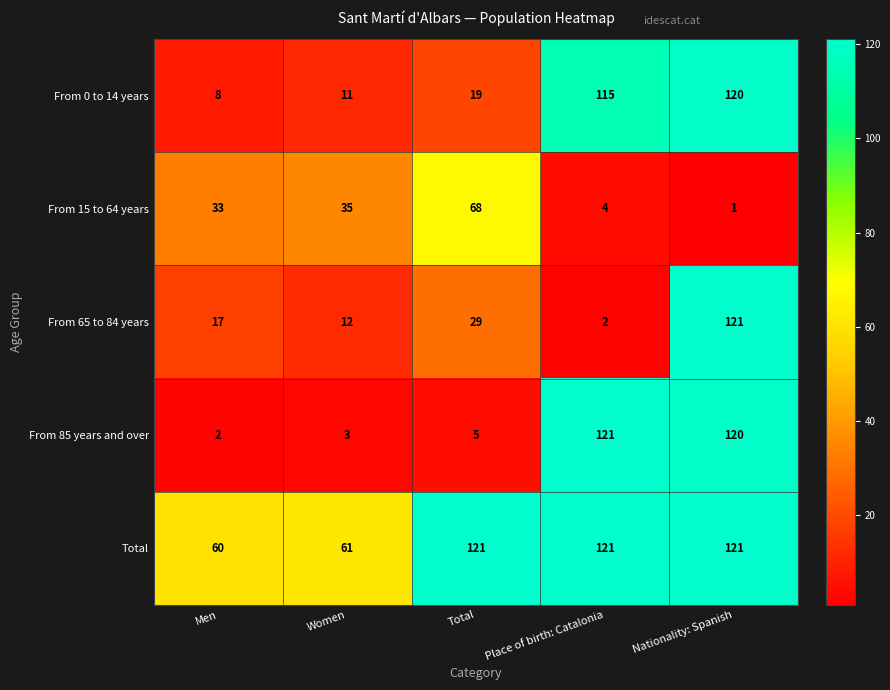

The From 15 to 64 years series shows 33 at Men. True or false?

True